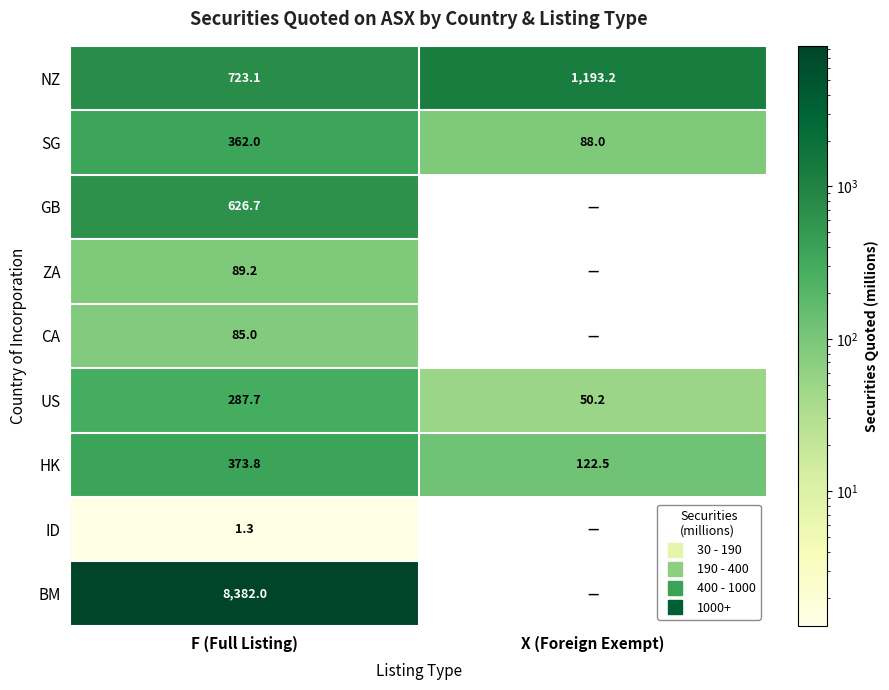

How many data points does each series have?

2